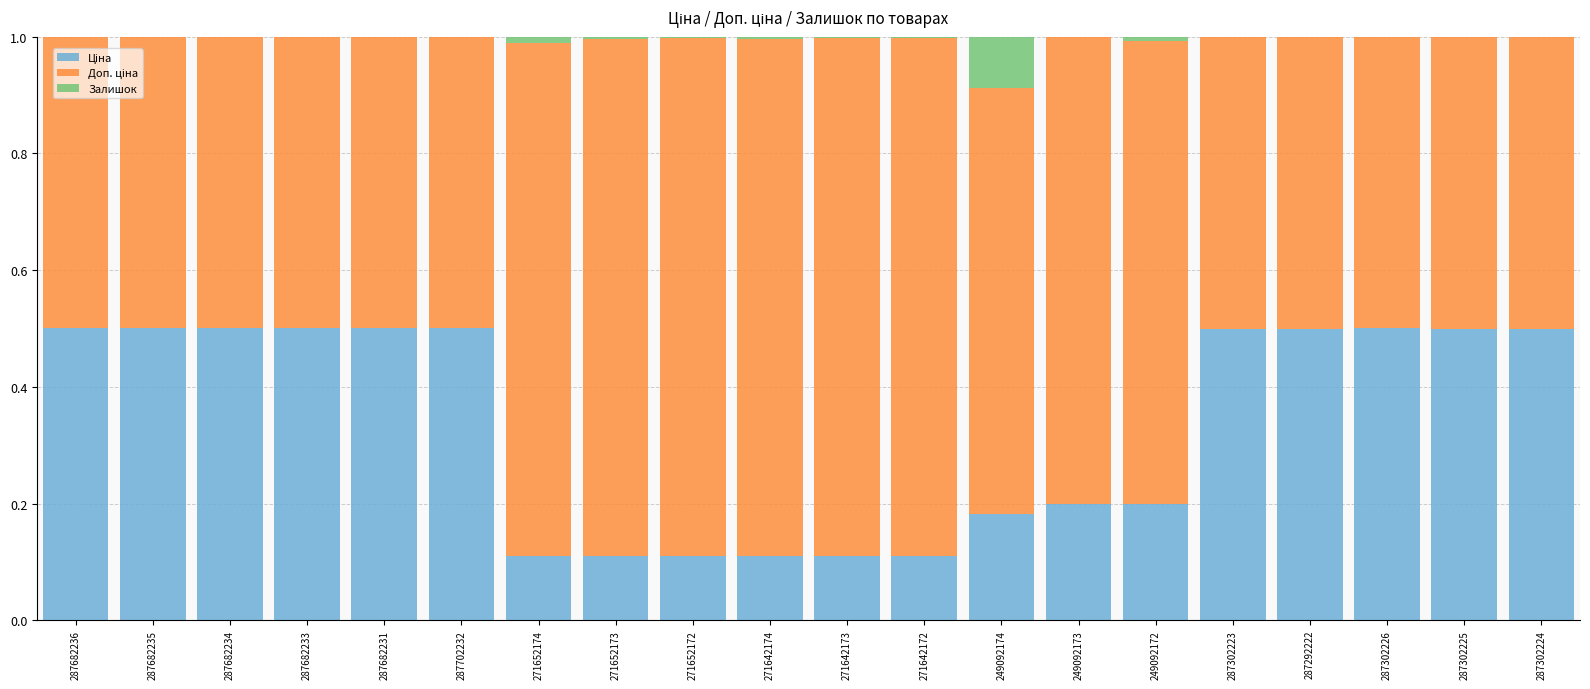

What is the total value across all series at 287682235?

1.0